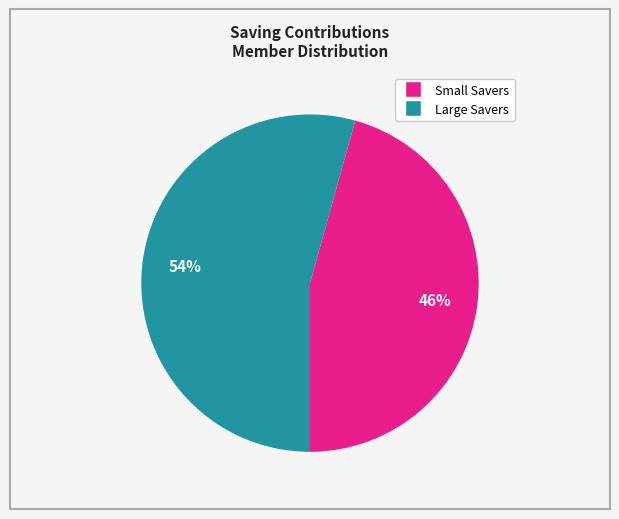

Is there any slice that represents more than half of the pie?

Yes